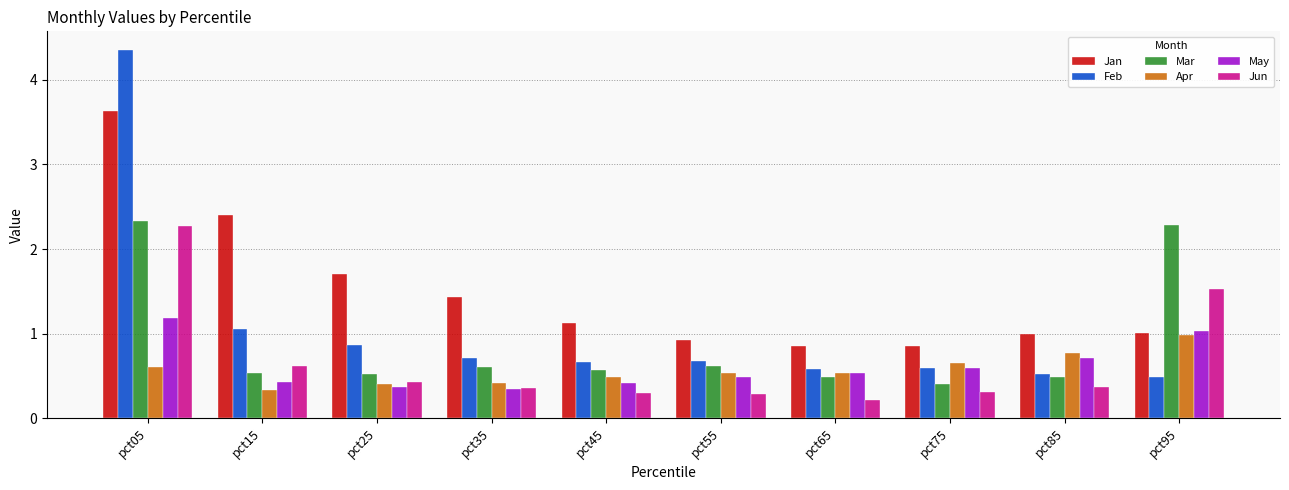

Count the number of data series in this chart.

6